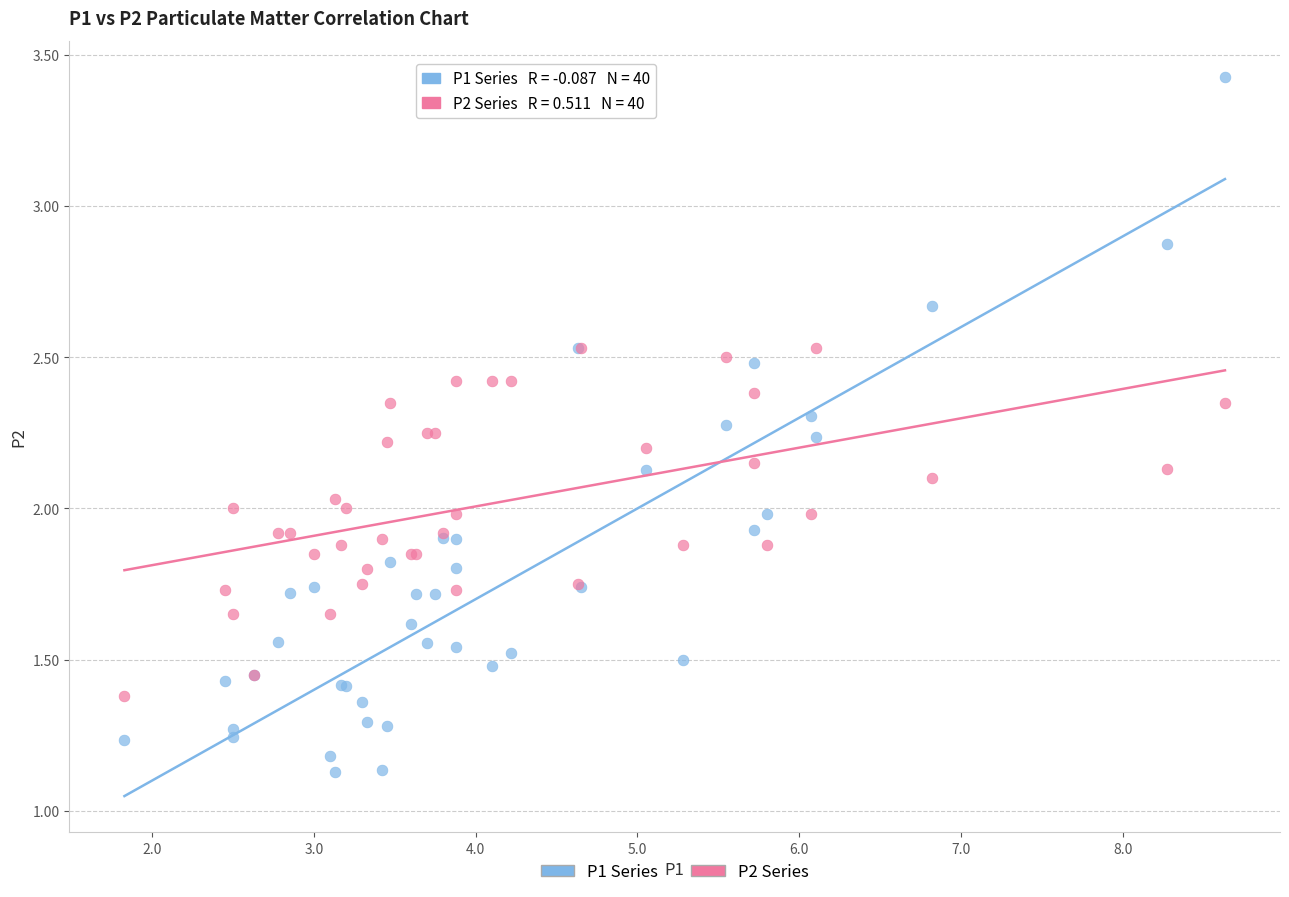

Which series contains the lowest Y value?

P1 Series